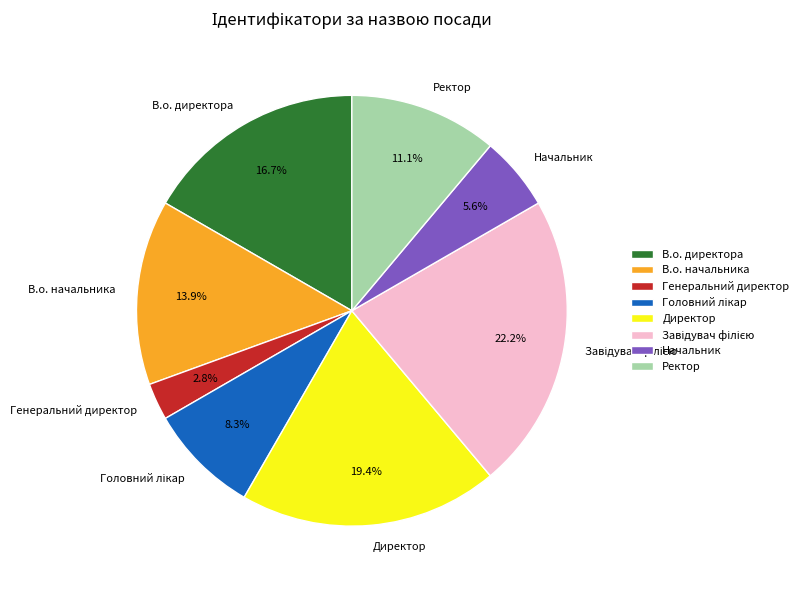

To the nearest percent, what portion does В.о. начальника represent?

14%